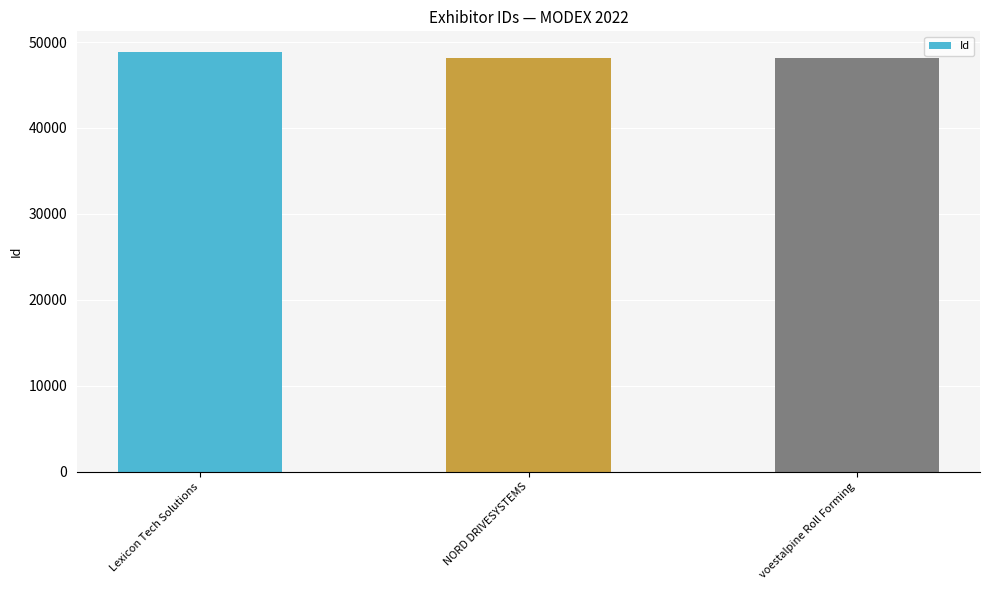

Is it true that the value at voestalpine Roll Forming is 48180?

True